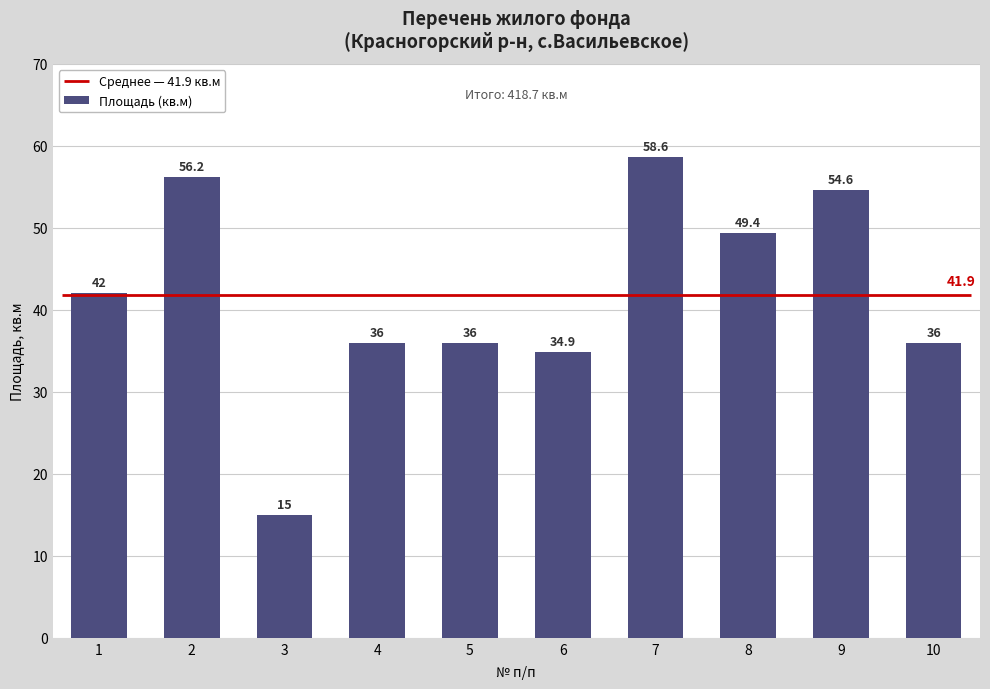

What is the value of the 10th bar from the left?

36.0